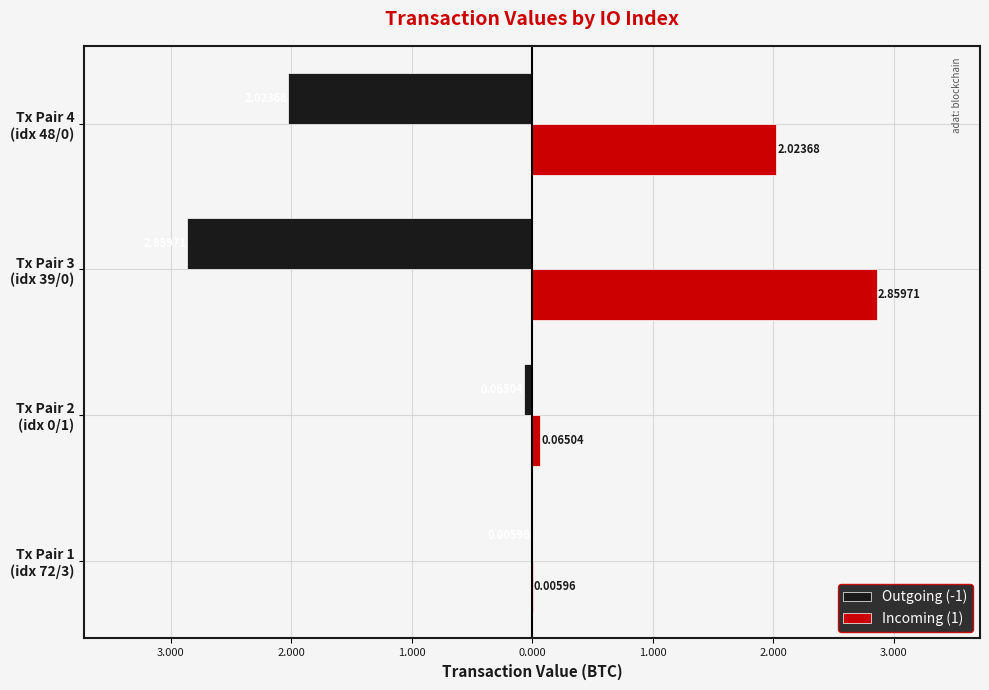

What are all the series names shown in the legend?

Outgoing (-1), Incoming (1)